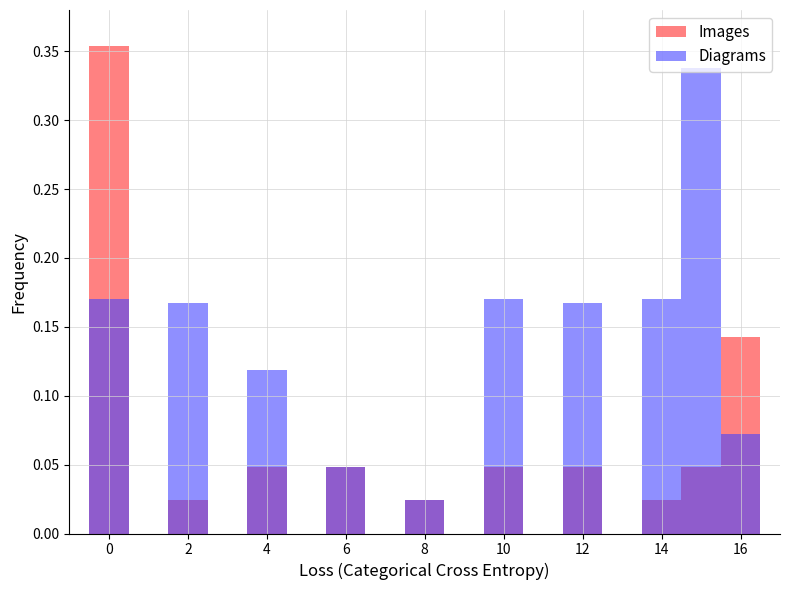

What is the sum of all Images values?

0.8